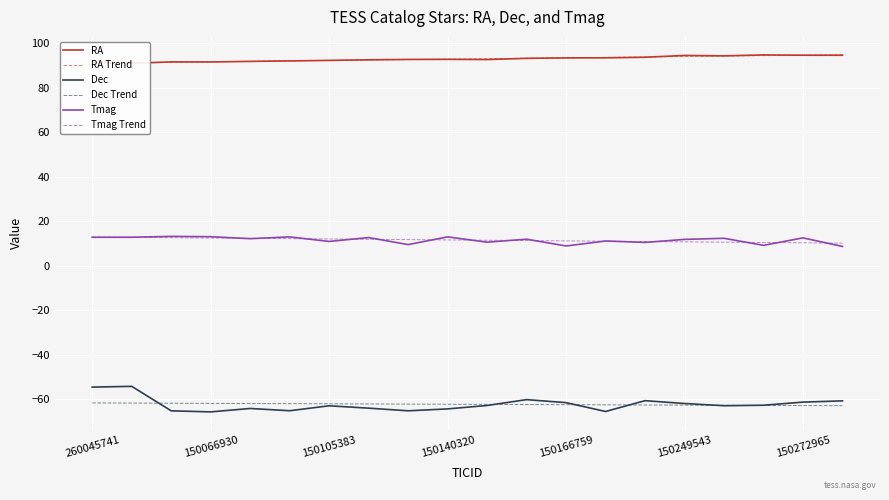

How many categories are shown in the chart?

20